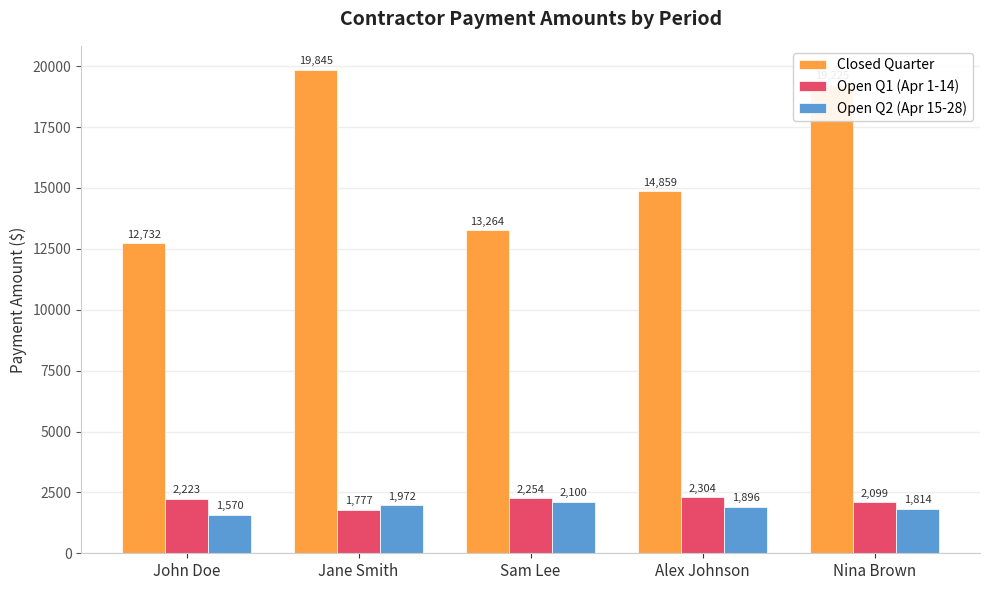

Which category has the highest value in the Open Q2 (Apr 15-28) series?

Sam Lee